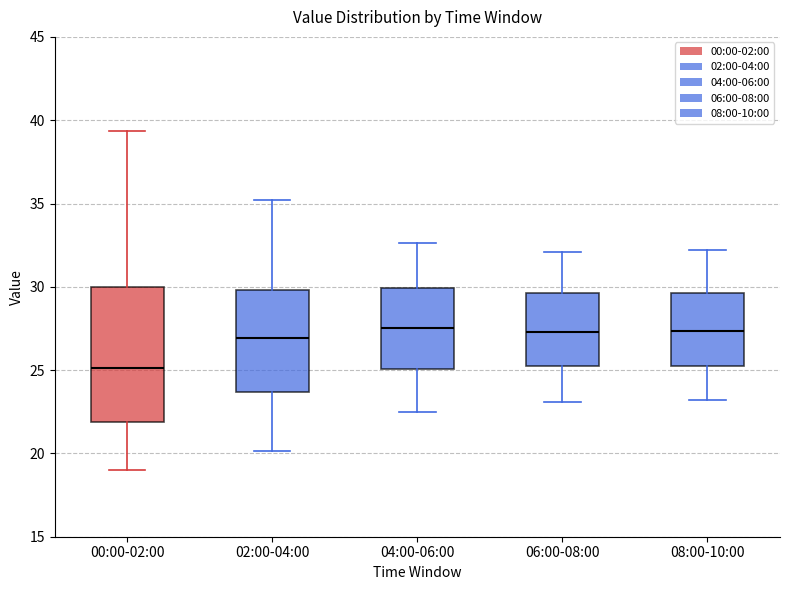

Reading left to right, read every box against the y-axis: the position of its median line, the range the box covers, and the ends of its whiskers. The values are not printed on the chart, so give them approximately, as read against the axis.

00:00-02:00: median 25.0, box 22.0 to 30.0, whiskers 19.0 to 39.5
02:00-04:00: median 27.0, box 23.5 to 30.0, whiskers 20.0 to 35.0
04:00-06:00: median 27.5, box 25.0 to 30.0, whiskers 22.5 to 32.5
06:00-08:00: median 27.5, box 25.0 to 29.5, whiskers 23.0 to 32.0
08:00-10:00: median 27.5, box 25.5 to 29.5, whiskers 23.0 to 32.0